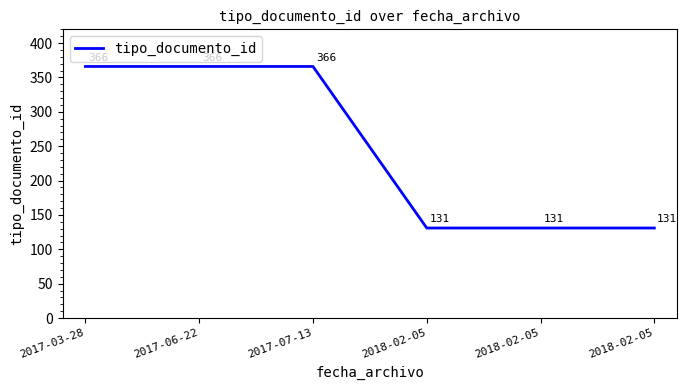

Which has a higher value, 2017-03-28 or 2018-02-05?

2017-03-28